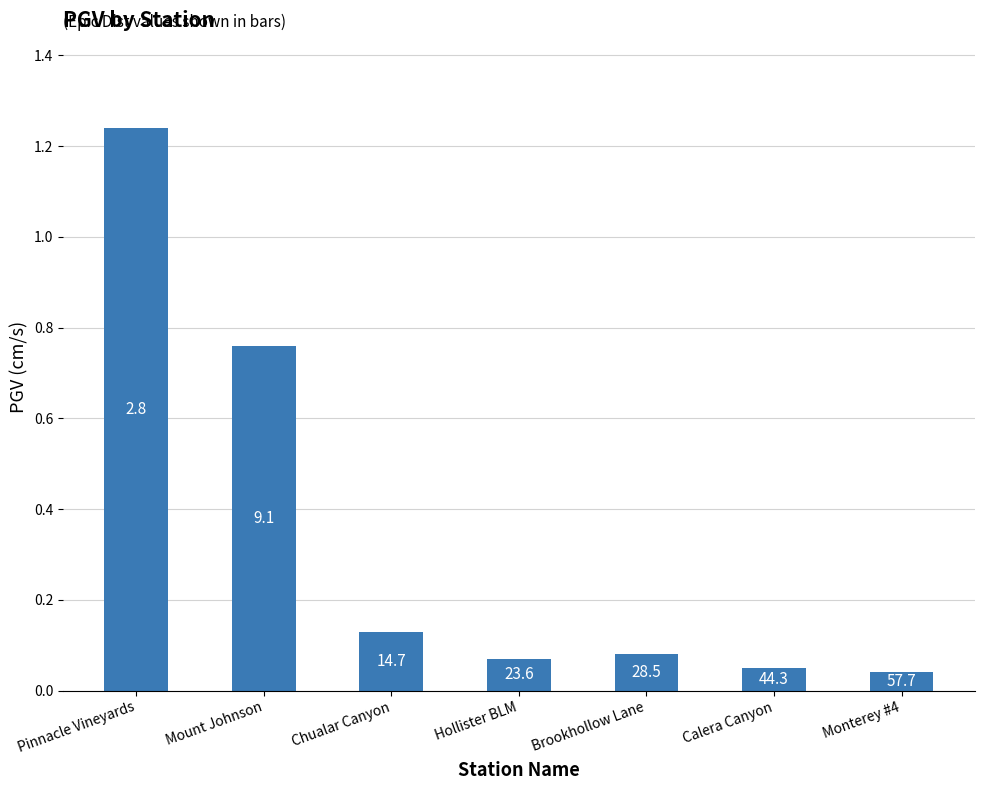

Reading left to right, list all the values displayed in this chart.

Pinnacle Vineyards=1.2	Mount Johnson=0.8	Chualar Canyon=0.1	Hollister BLM=0.1	Brookhollow Lane=0.1	Calera Canyon=0.1	Monterey #4=0.0